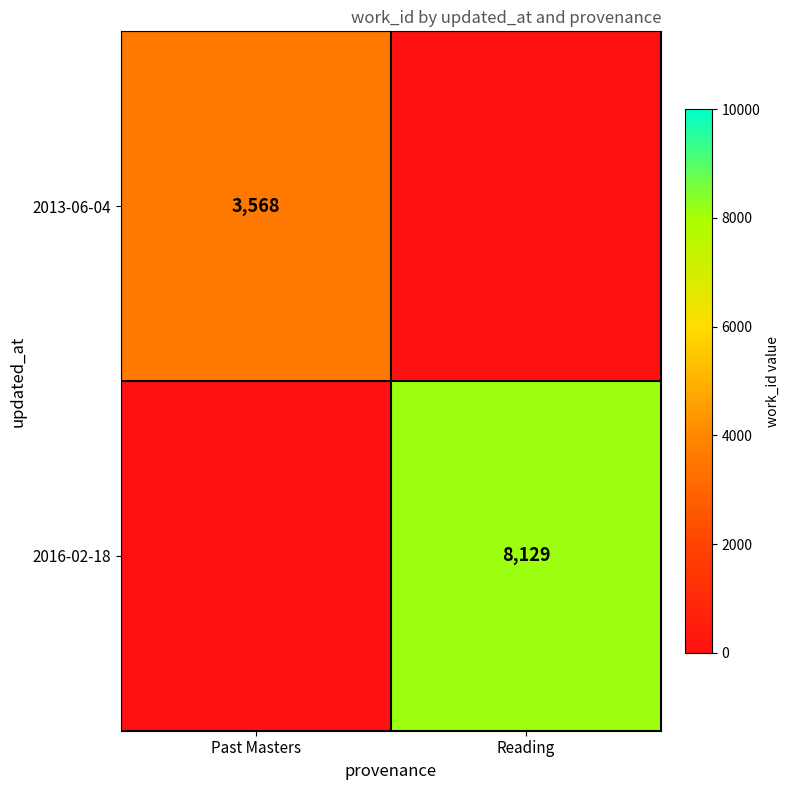

Between Reading and Past Masters, which is larger?

Past Masters